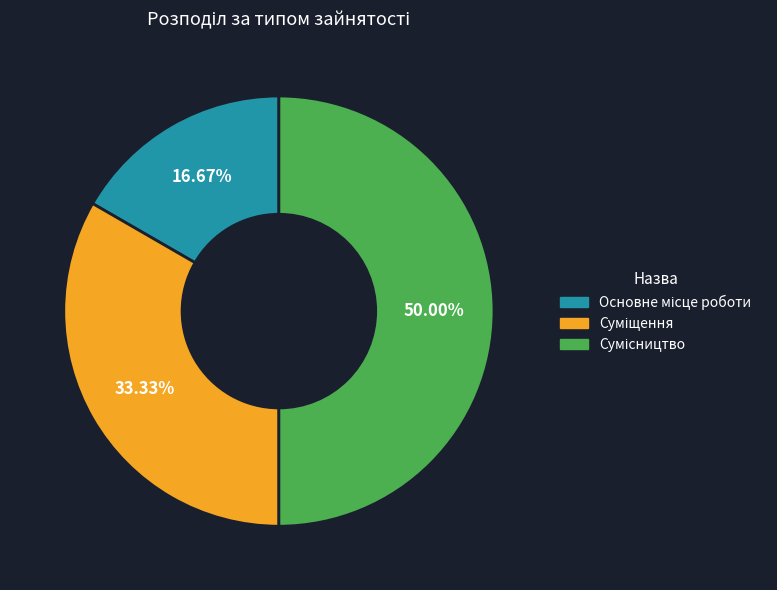

How many segments does this pie chart have?

3